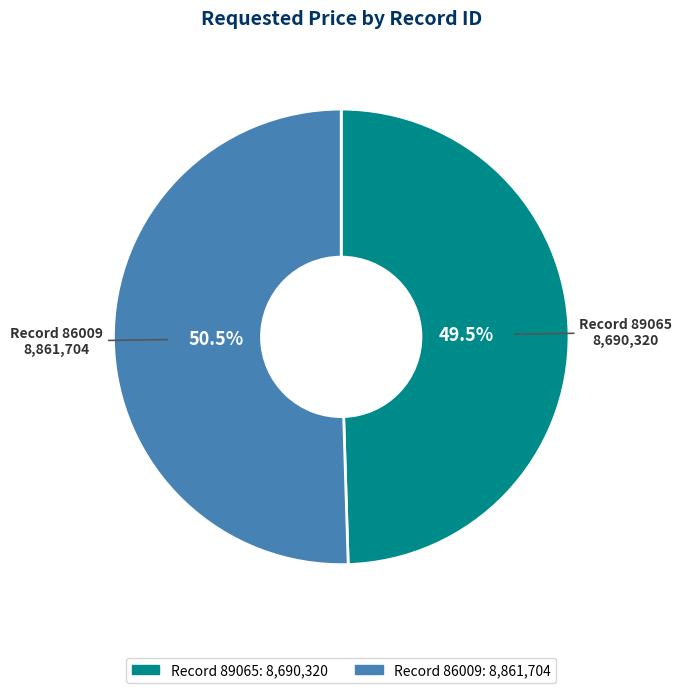

Does any single category account for the majority?

Yes